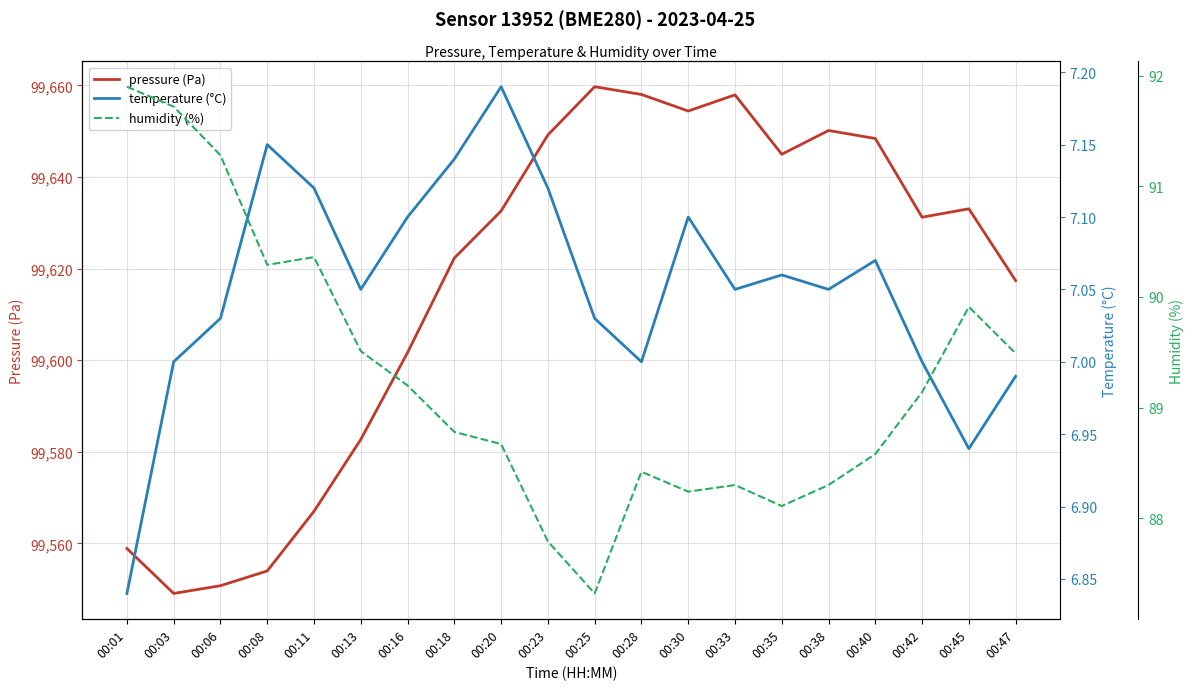

What is the total value across all series at 00:25?

99754.1